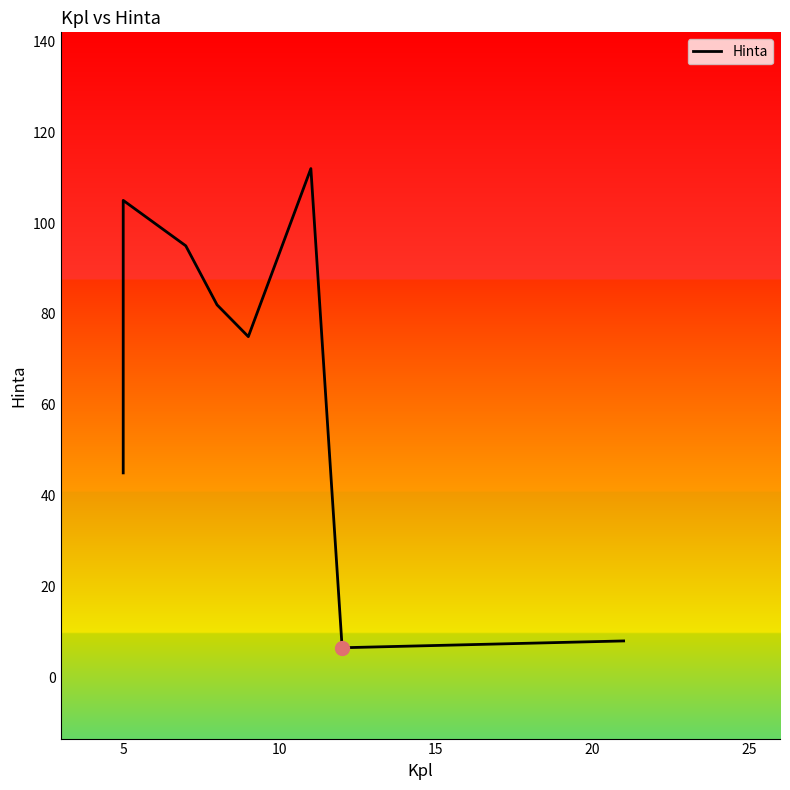

Which has a higher value, 10 or 15?

10